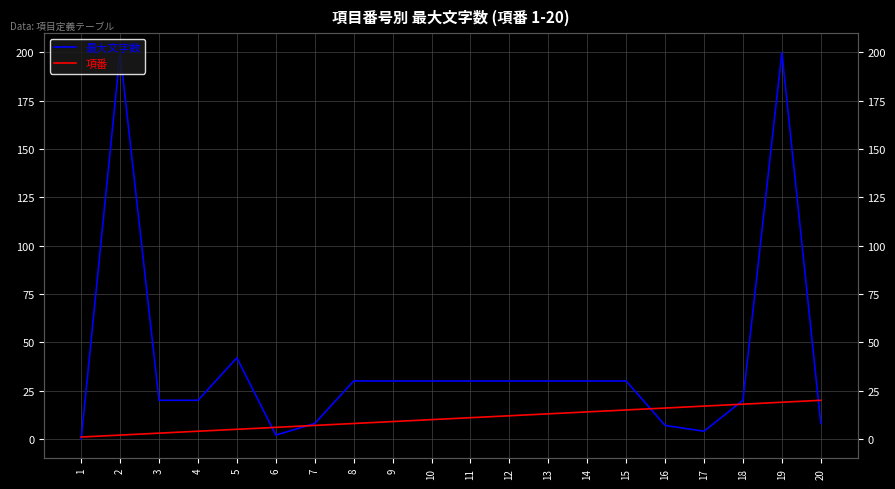

Which category has the highest value across all series?

2